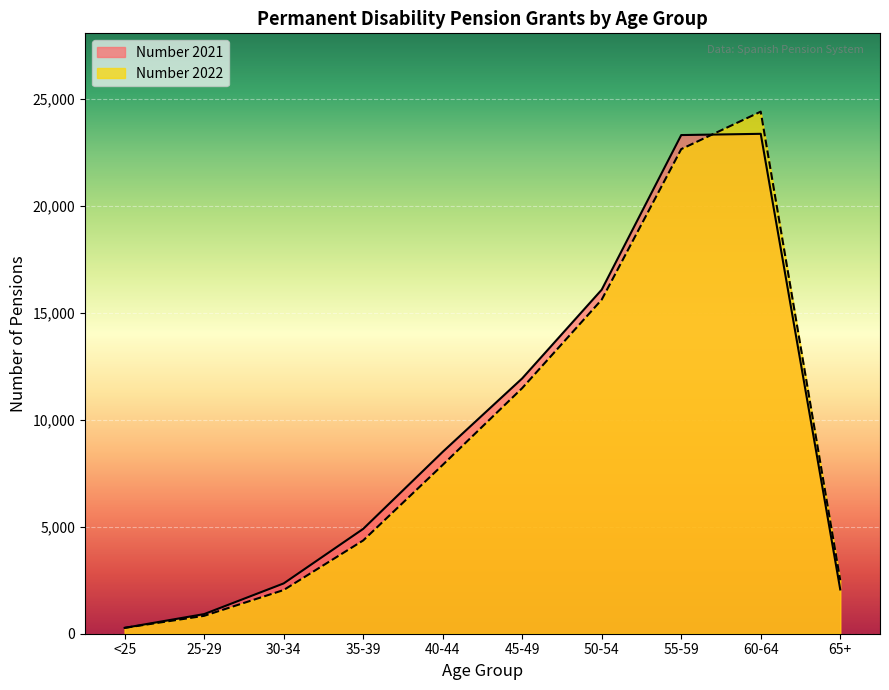

Reading left to right, what are all the values shown in this chart?

Number 2021: <25=274	25-29=918	30-34=2352	35-39=4902	40-44=8503	45-49=11939	50-54=16086	55-59=23315	60-64=23373	65+=2070
Number 2022: <25=274	25-29=837	30-34=2043	35-39=4361	40-44=7893	45-49=11484	50-54=15620	55-59=22658	60-64=24410	65+=2501